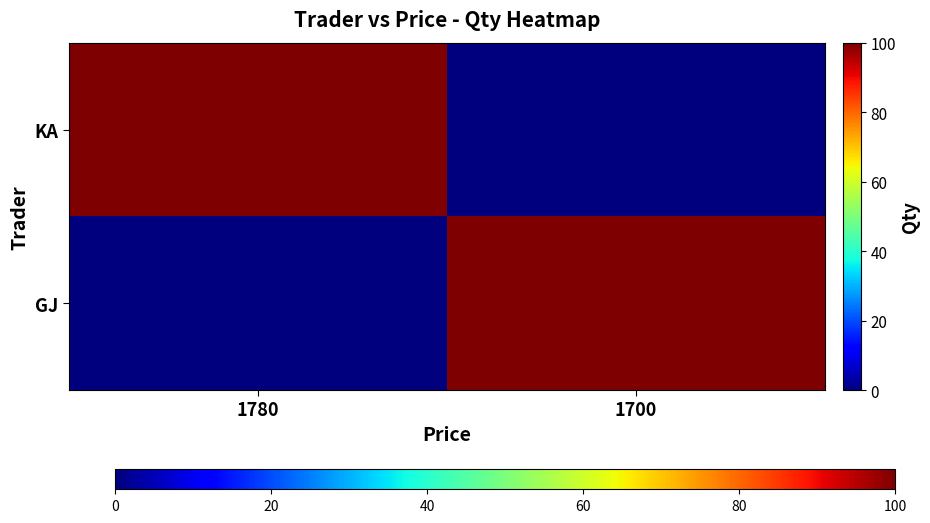

Reading left to right, list all the values displayed in this chart.

KA: 1780=100	1700=0
GJ: 1780=0	1700=100